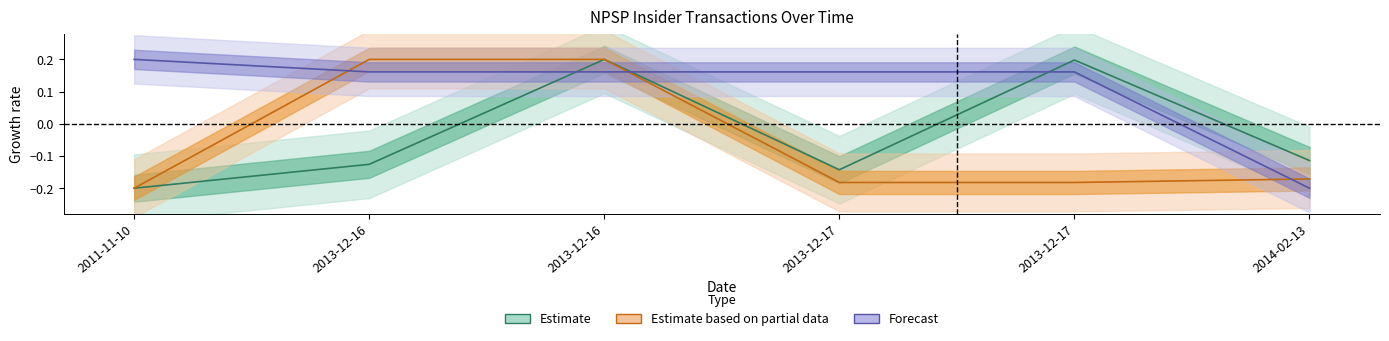

What is the total value across all series at 2013-12-16?

0.2